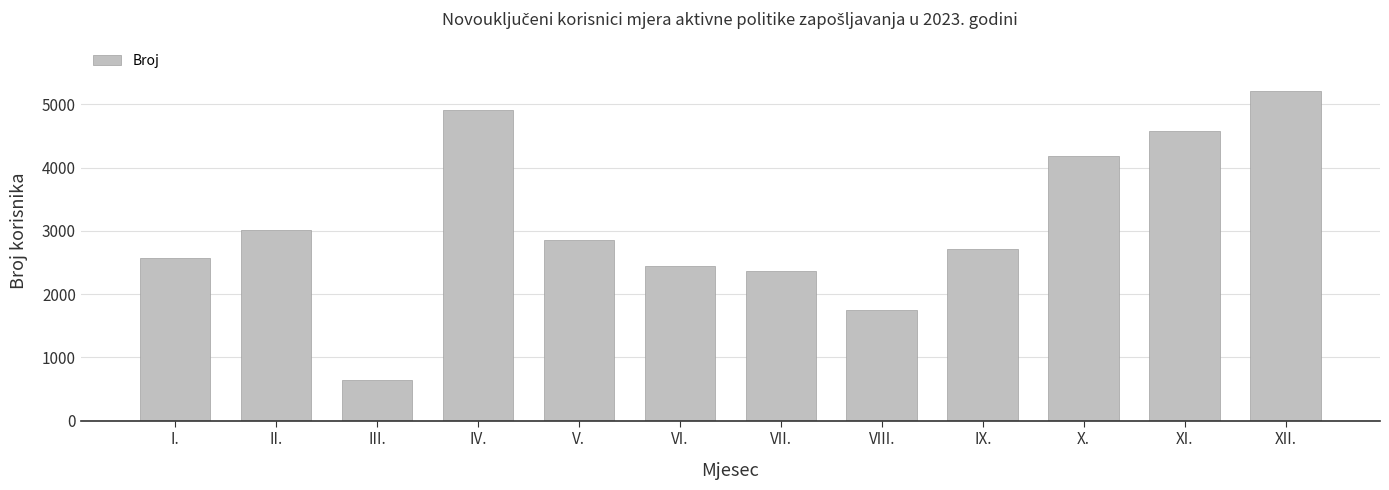

What is the label of the 12th bar from the left?

XII.